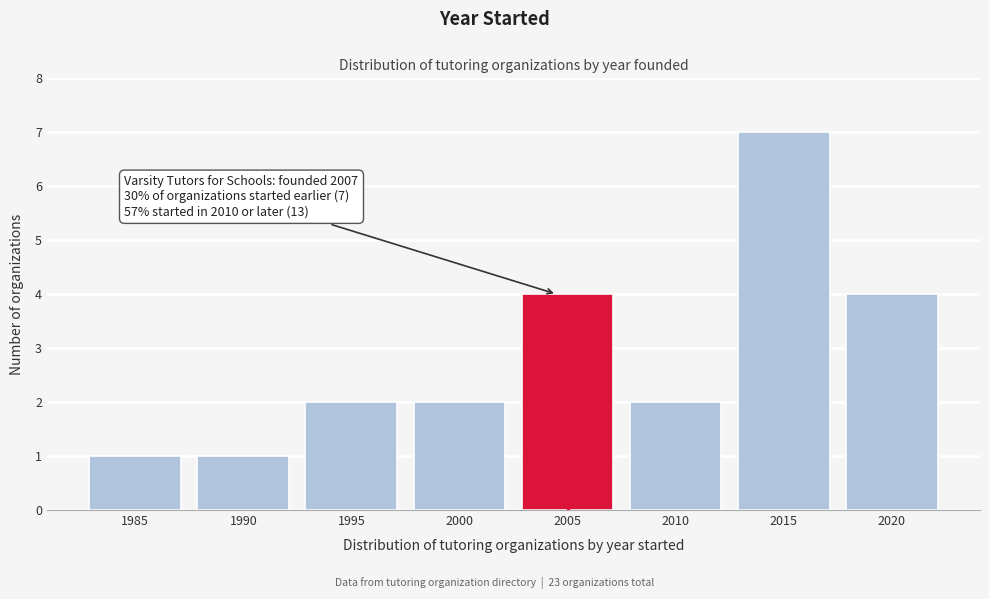

Reading right to left, what are all the values shown in this chart?

4	7	2	4	2	2	1	1